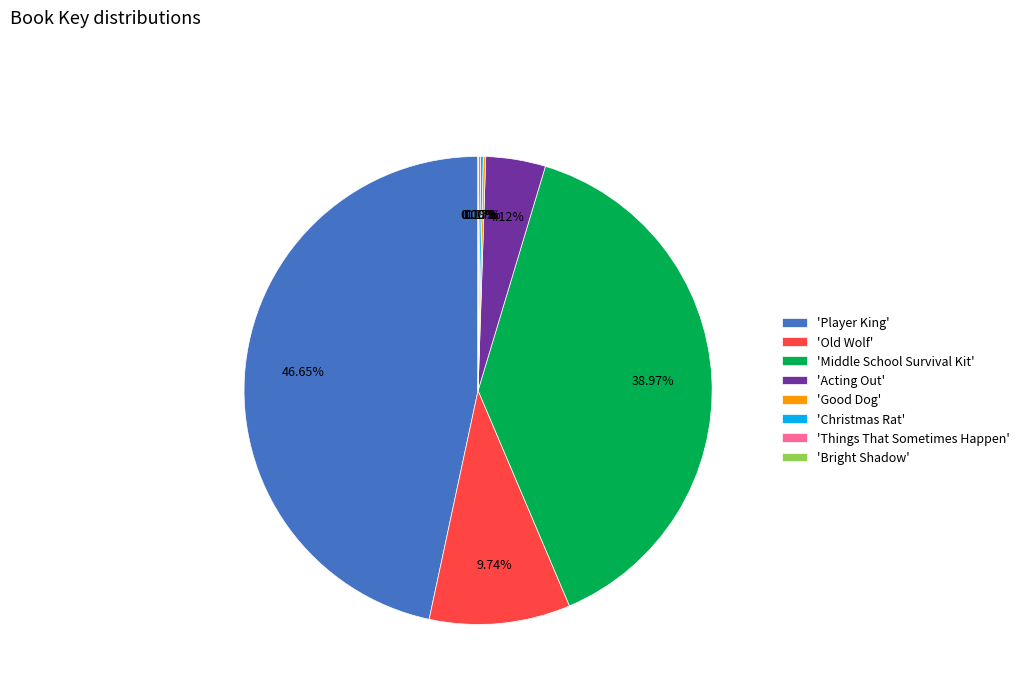

Which category has the biggest portion of the pie?

'Player King'